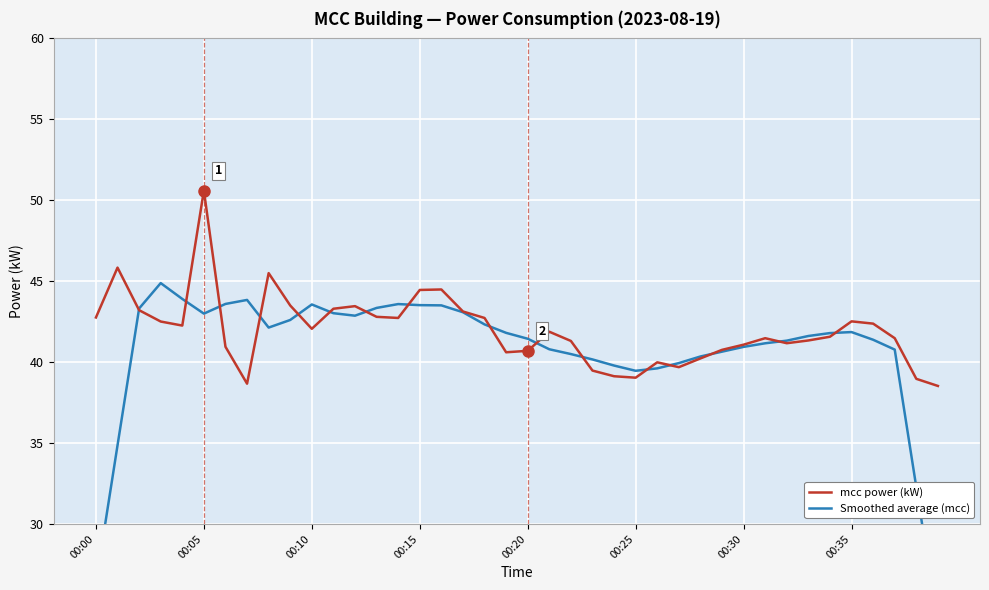

Is it true that mcc power (kW) equals 21.1 at 00:05?

False